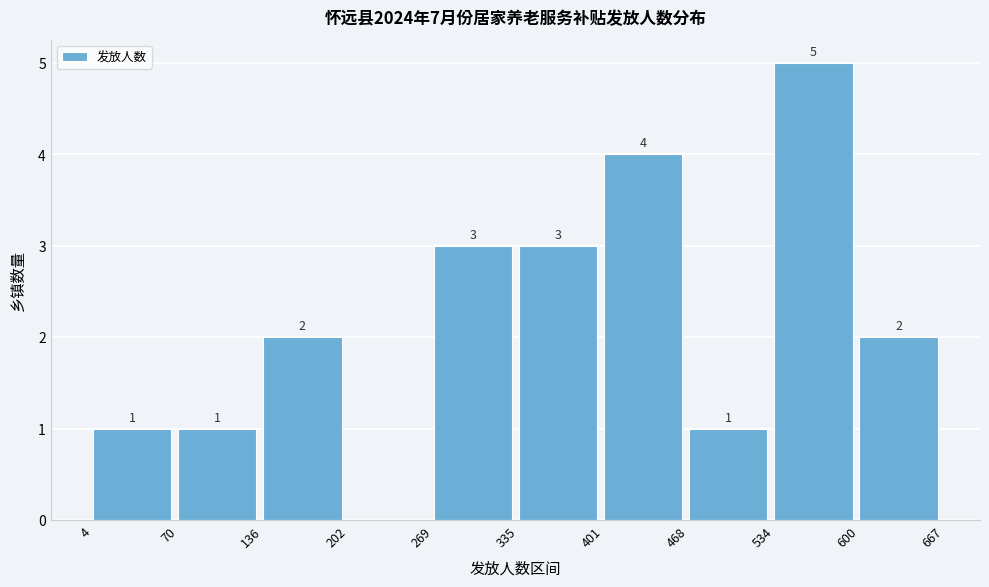

Which range on the x-axis has the tallest bar?

534 to 600